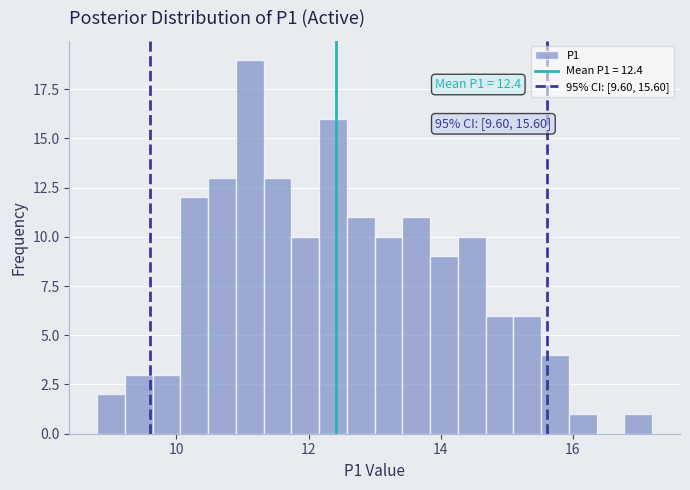

Read against the x-axis, roughly where is the centre of the tallest bar?

11.2